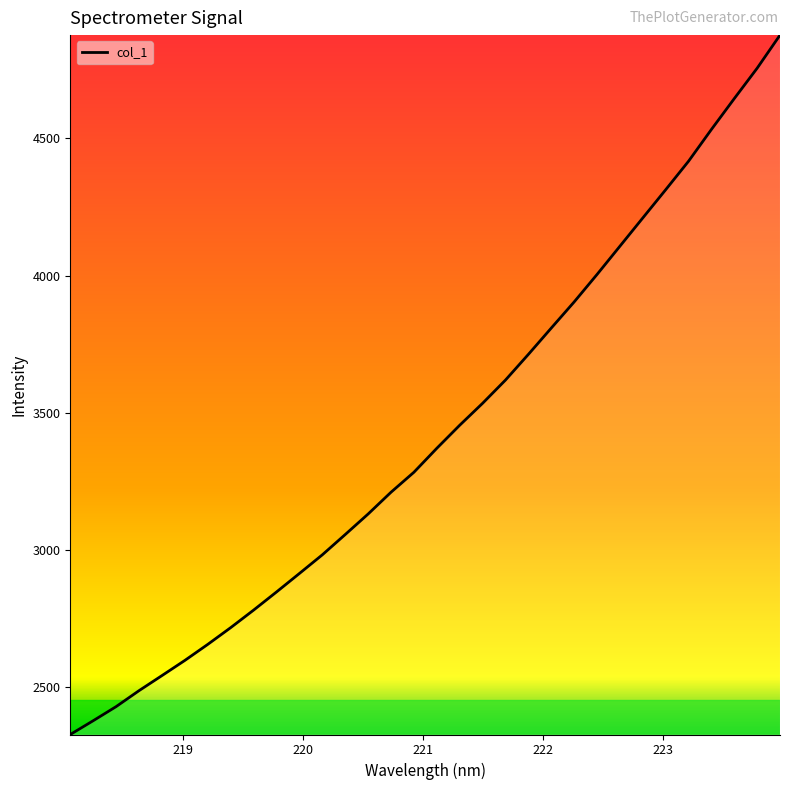

What is the greatest value displayed?

4876.7